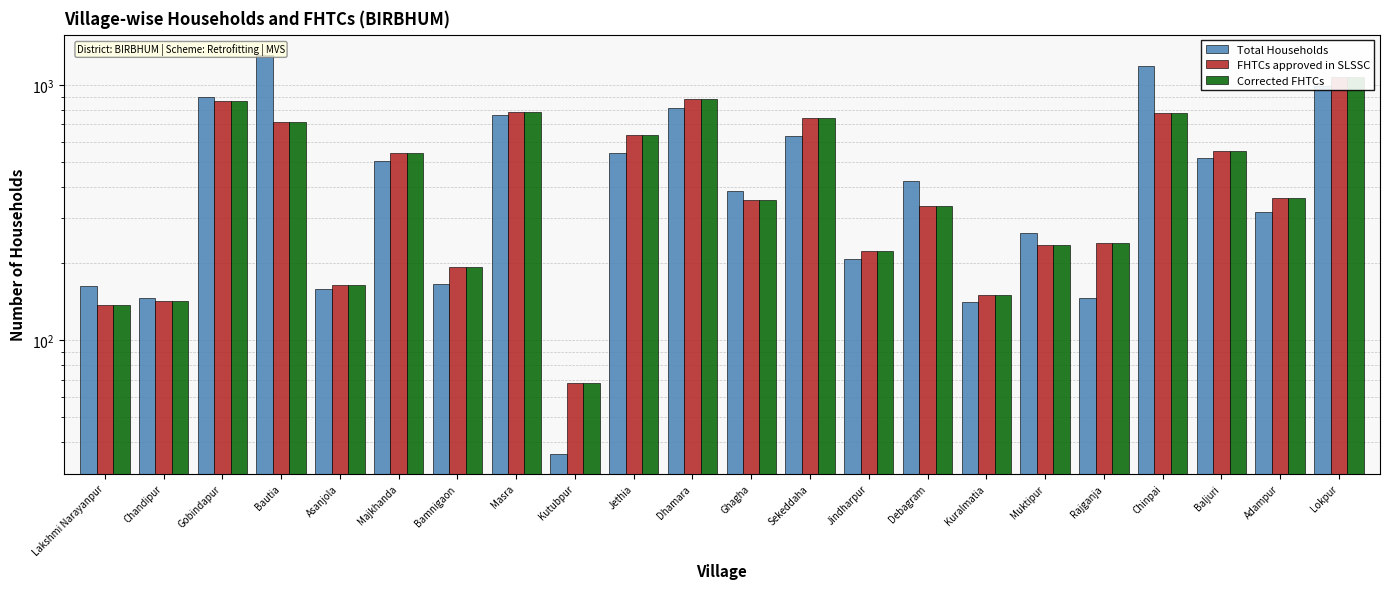

What is the maximum value for FHTCs approved in SLSSC?

1073